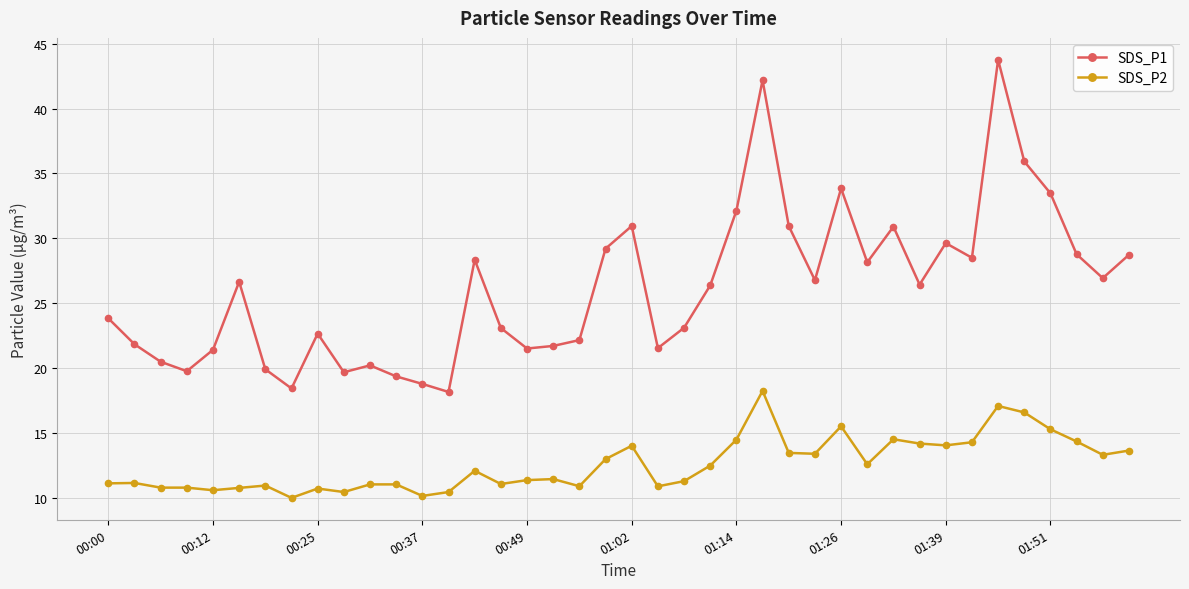

Is this an area chart (filled region under the line)?

No